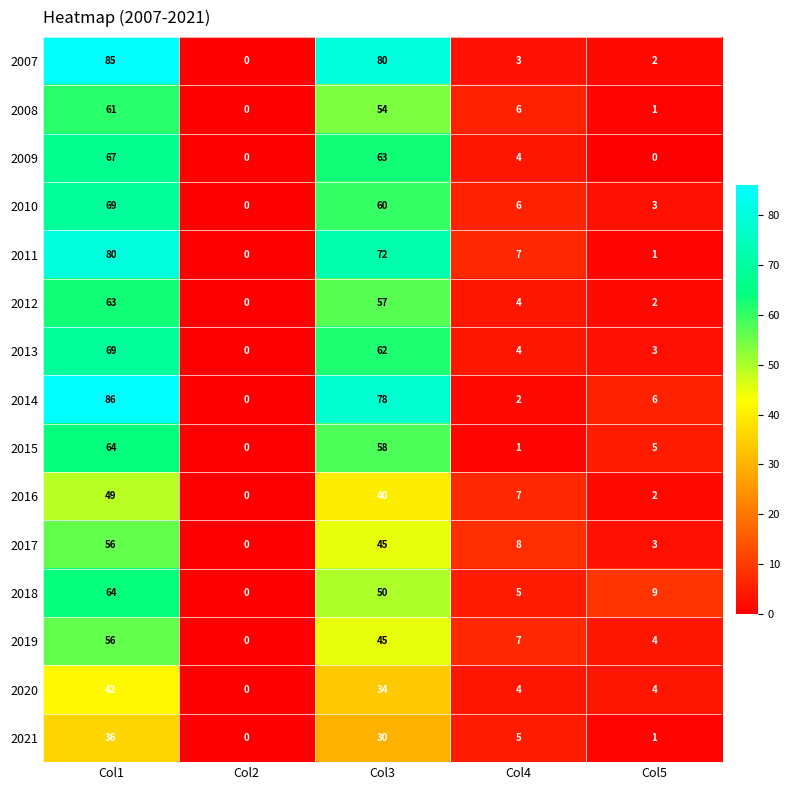

Which series has the largest range (max minus min)?

2014